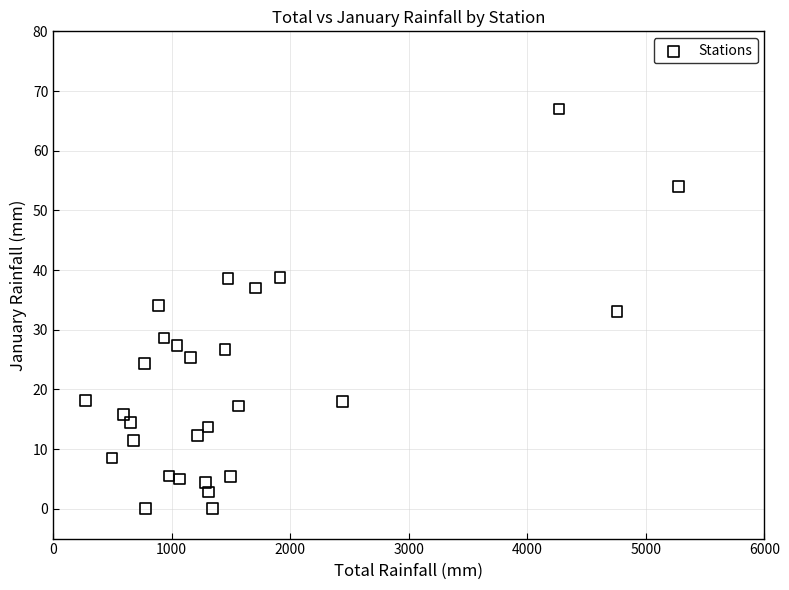

What is the range of Y values (max minus min)?

67.0